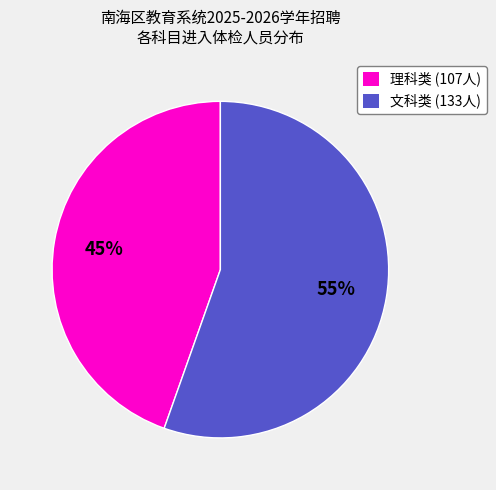

Between 理科类 (107人) and 文科类 (133人), which is larger?

文科类 (133人)